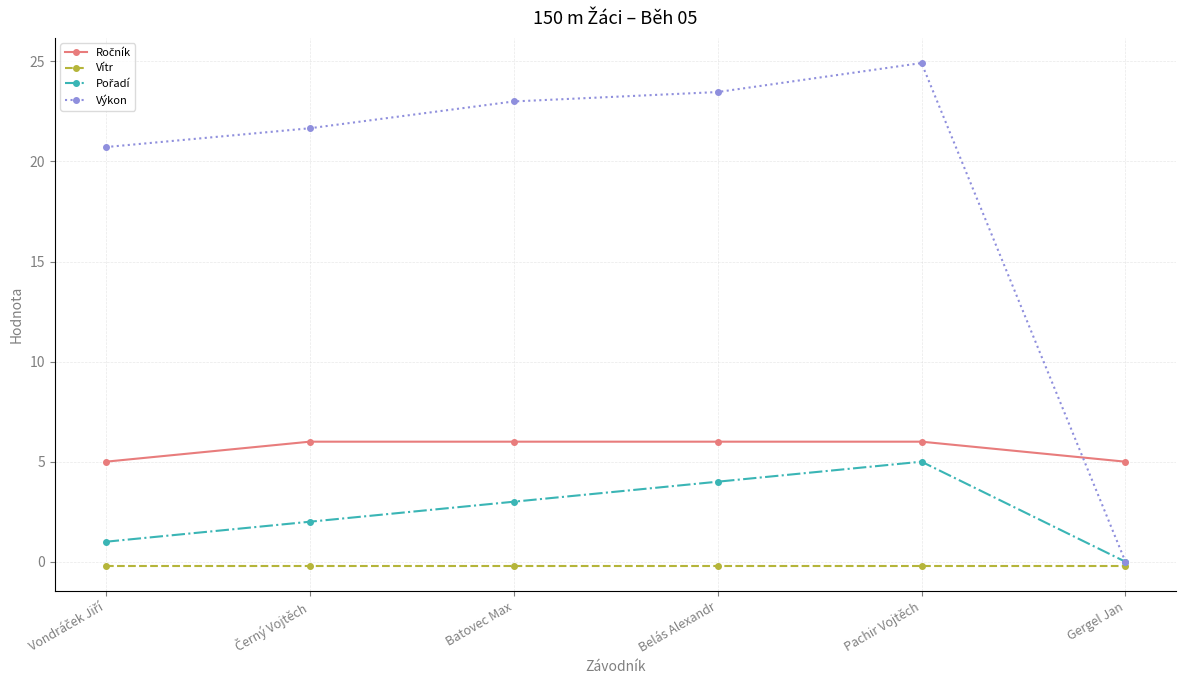

At which category is the sum across all series the highest?

Pachir Vojtěch